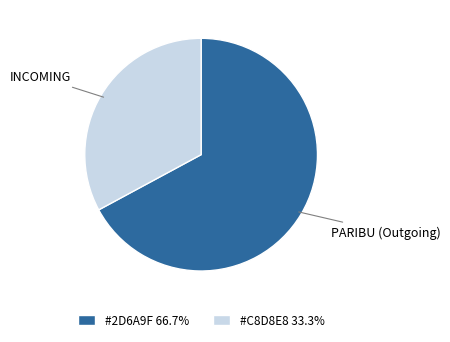

Is there any slice that represents more than half of the pie?

Yes